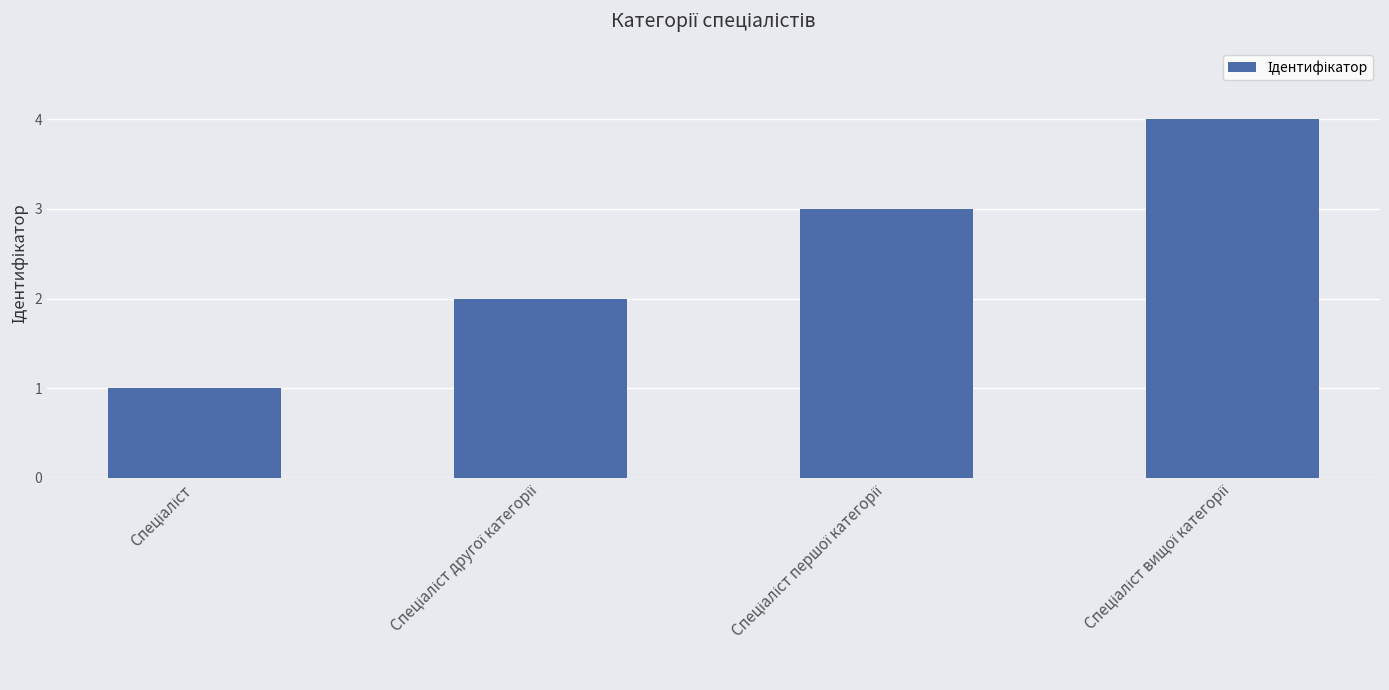

What is the greatest value displayed?

4